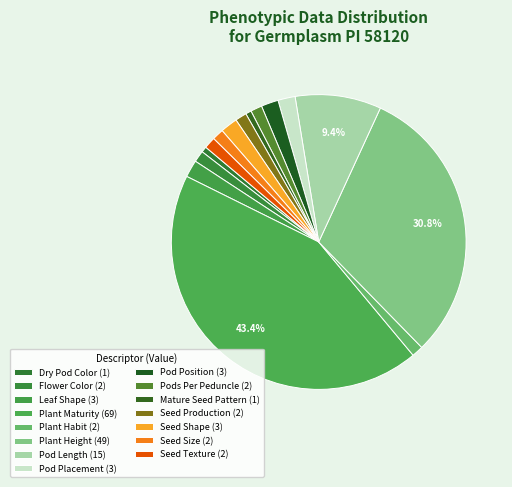

Does any single category account for the majority?

No